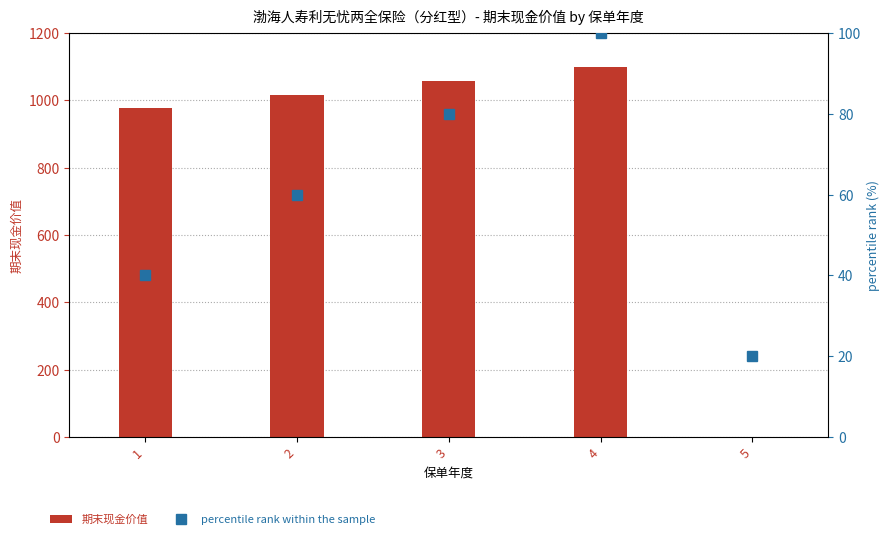

Which series has the largest total across all categories?

期末现金价值